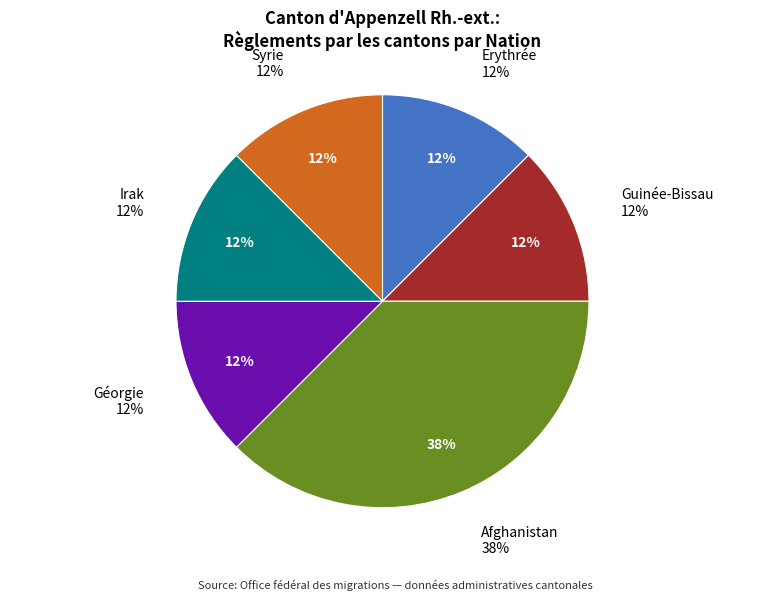

How many segments does this pie chart have?

6